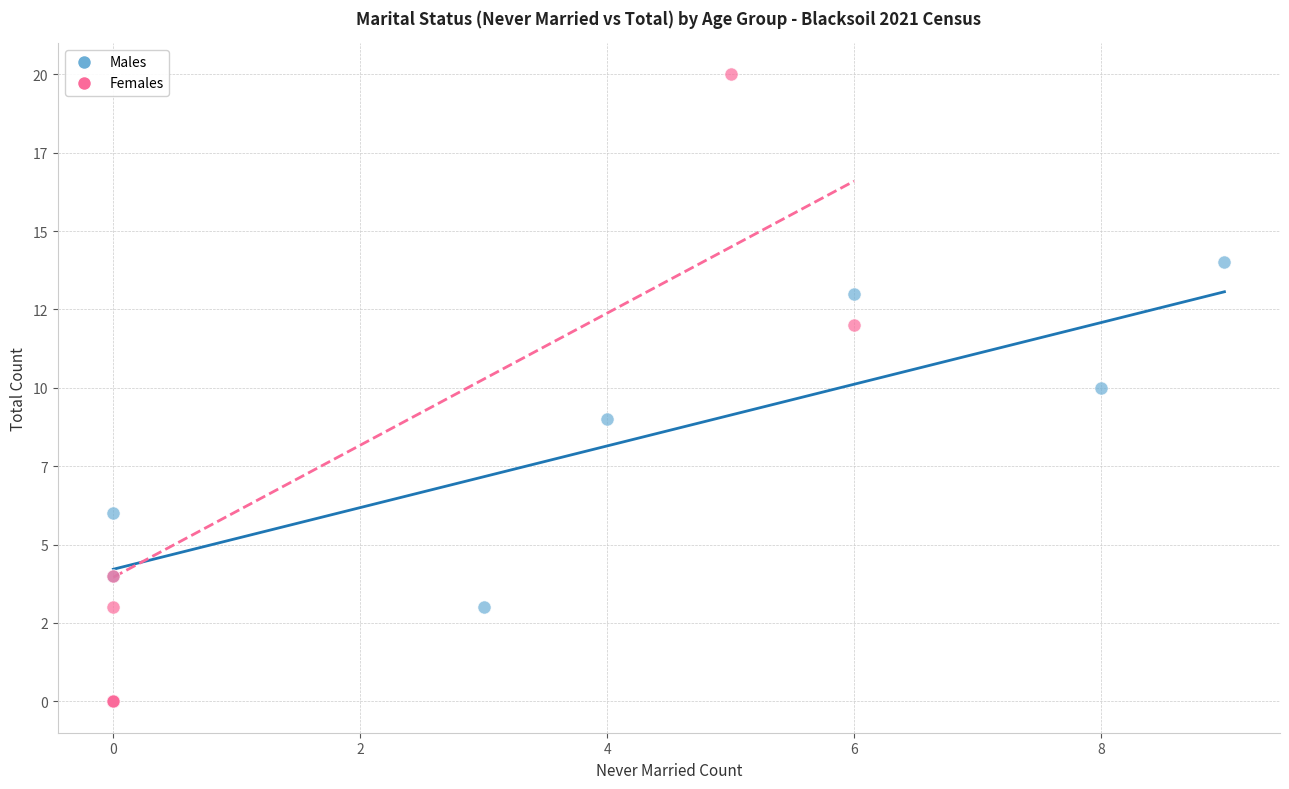

What are all the series names shown in the legend?

Males, Females